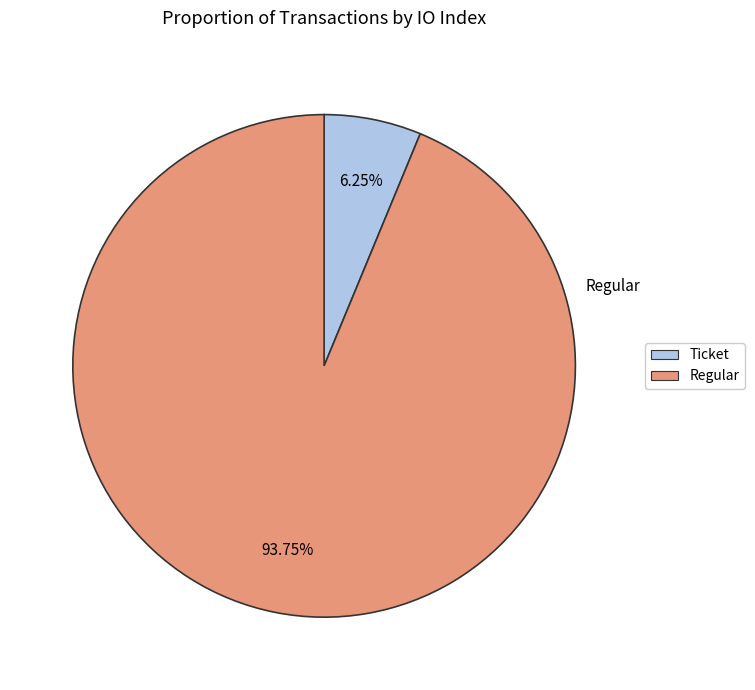

Do Regular and Ticket together represent more than half of the pie?

Yes